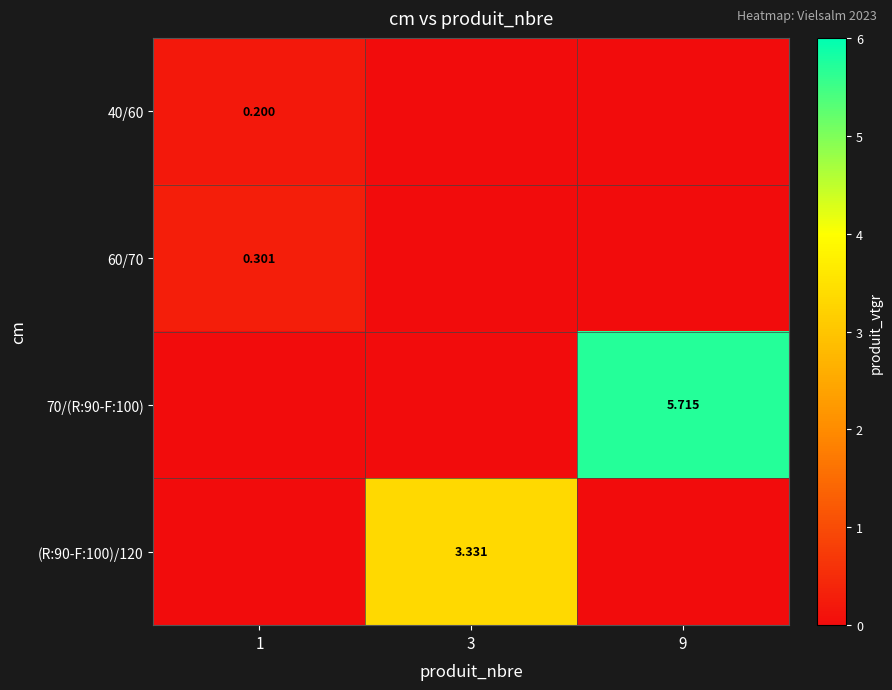

Is it true that 40/60 equals 0.1 at 9?

False